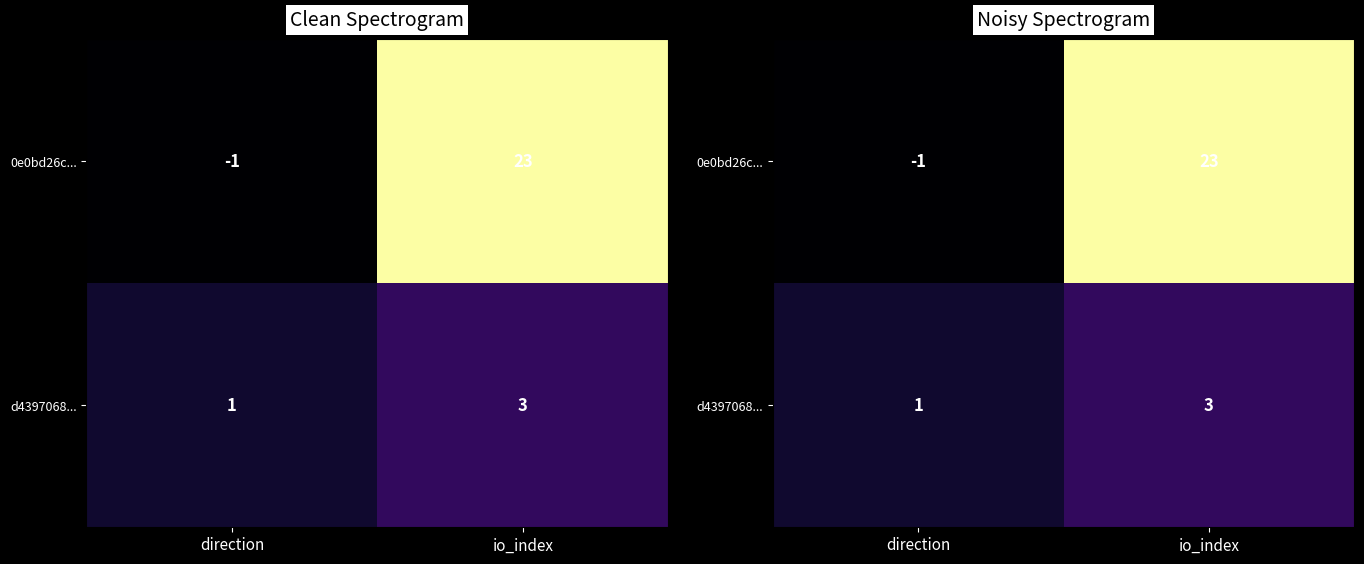

What is the average value of the 0e0bd26c... series?

11